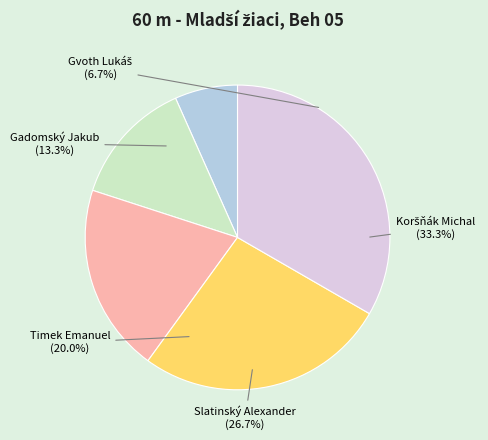

Do Slatinský Alexander and Koršňák Michal together represent more than half of the pie?

Yes